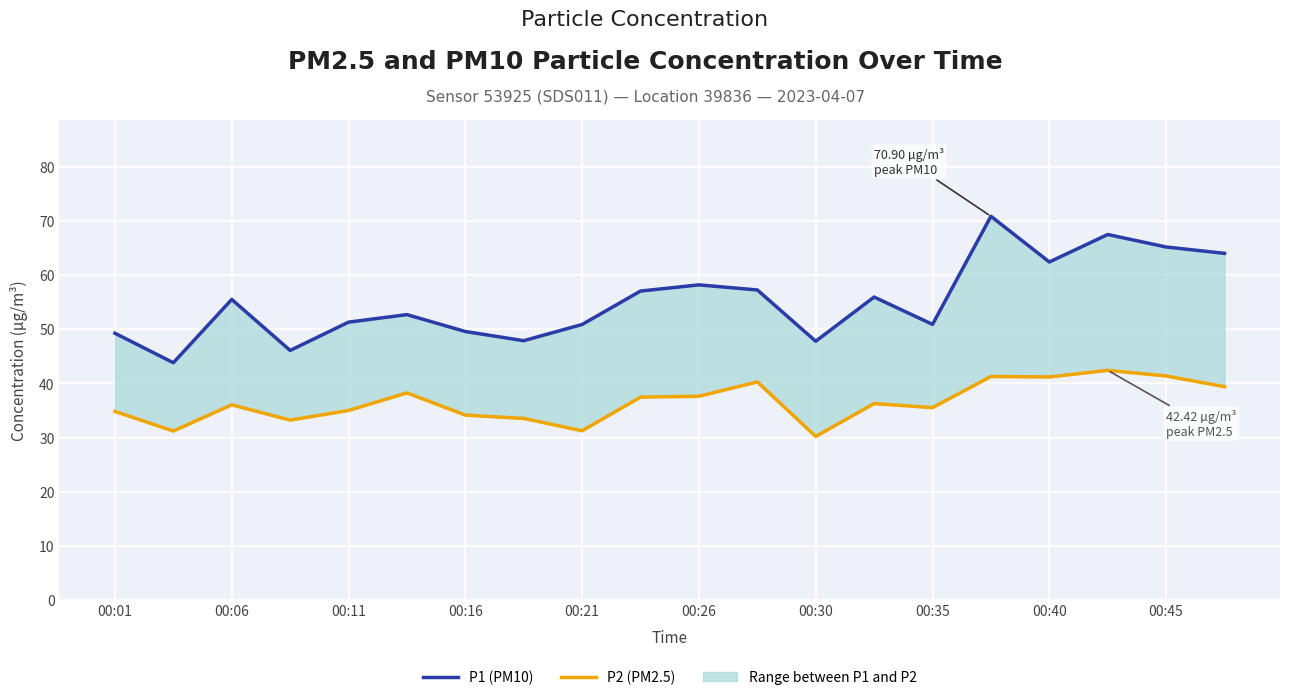

Count the number of data series in this chart.

2